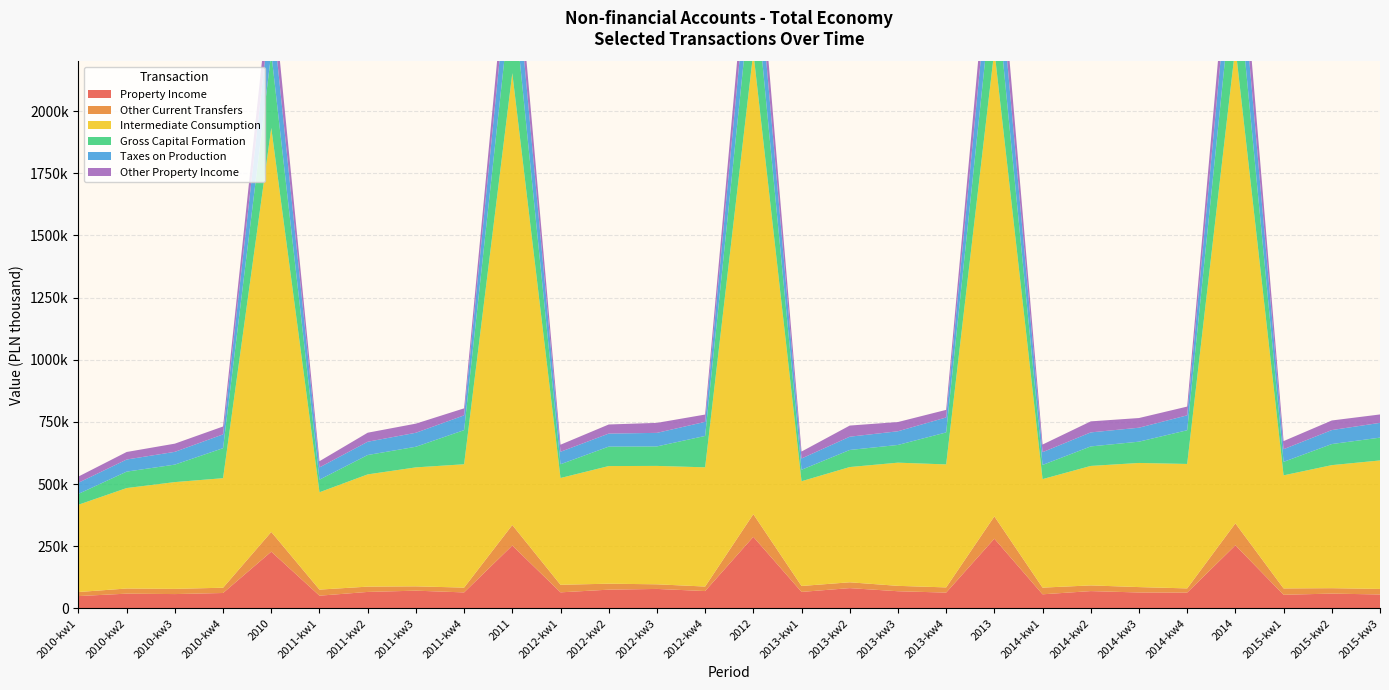

Reading left to right, what are all the values shown in this chart?

Property Income: 2010-kw1=49498	2010-kw2=59274	2010-kw3=57569	2010-kw4=61916	2010=228257	2011-kw1=51094	2011-kw2=66210	2011-kw3=71277	2011-kw4=64276	2011=252857	2012-kw1=64527	2012-kw2=75340	2012-kw3=78270	2012-kw4=69701	2012=287838	2013-kw1=66263	2013-kw2=81564	2013-kw3=68976	2013-kw4=63531	2013=280334	2014-kw1=56652	2014-kw2=69548	2014-kw3=63971	2014-kw4=63550	2014=253721	2015-kw1=54762	2015-kw2=59499	2015-kw3=55950
Other Current Transfers: 2010-kw1=16325	2010-kw2=20690	2010-kw3=20955	2010-kw4=21224	2010=79194	2011-kw1=24471	2011-kw2=21306	2011-kw3=17402	2011-kw4=19321	2011=82500	2012-kw1=30426	2012-kw2=23997	2012-kw3=18586	2012-kw4=18174	2012=91183	2013-kw1=23874	2013-kw2=23406	2013-kw3=21663	2013-kw4=20891	2013=89834	2014-kw1=26886	2014-kw2=22884	2014-kw3=21714	2014-kw4=16846	2014=88330	2015-kw1=25540	2015-kw2=21779	2015-kw3=22325
Intermediate Consumption: 2010-kw1=351144	2010-kw2=404085	2010-kw3=429484	2010-kw4=440594	2010=1625307	2011-kw1=391555	2011-kw2=451492	2011-kw3=478556	2011-kw4=496126	2011=1817729	2012-kw1=429482	2012-kw2=473155	2012-kw3=476272	2012-kw4=479546	2012=1858455	2013-kw1=421374	2013-kw2=463568	2013-kw3=495526	2013-kw4=494697	2013=1875165	2014-kw1=436450	2014-kw2=480622	2014-kw3=499311	2014-kw4=500553	2014=1916936	2015-kw1=454849	2015-kw2=494963	2015-kw3=516838
Gross Capital Formation: 2010-kw1=43729	2010-kw2=66071	2010-kw3=70355	2010-kw4=120733	2010=300888	2011-kw1=50661	2011-kw2=77892	2011-kw3=82966	2011-kw4=137319	2011=348838	2012-kw1=55335	2012-kw2=78191	2012-kw3=78405	2012-kw4=126236	2012=338167	2013-kw1=46063	2013-kw2=68683	2013-kw3=71244	2013-kw4=128637	2013=314627	2014-kw1=57000	2014-kw2=78432	2014-kw3=85618	2014-kw4=135634	2014=356684	2015-kw1=54205	2015-kw2=84821	2015-kw3=91718
Taxes on Production: 2010-kw1=44761	2010-kw2=48759	2010-kw3=51350	2010-kw4=55519	2010=200389	2011-kw1=49276	2011-kw2=53431	2011-kw3=56264	2011-kw4=59372	2011=218343	2012-kw1=50175	2012-kw2=52440	2012-kw3=54491	2012-kw4=56665	2012=213771	2013-kw1=45405	2013-kw2=53360	2013-kw3=55077	2013-kw4=60216	2013=214058	2014-kw1=51351	2014-kw2=56435	2014-kw3=56148	2014-kw4=59940	2014=223874	2015-kw1=50981	2015-kw2=56228	2015-kw3=59441
Other Property Income: 2010-kw1=24924	2010-kw2=30256	2010-kw3=32957	2010-kw4=31745	2010=119882	2011-kw1=25018	2011-kw2=36334	2011-kw3=36688	2011-kw4=28283	2011=126323	2012-kw1=28472	2012-kw2=36625	2012-kw3=40189	2012-kw4=29389	2012=134675	2013-kw1=27892	2013-kw2=44822	2013-kw3=37108	2013-kw4=30578	2013=140400	2014-kw1=30685	2014-kw2=44396	2014-kw3=38927	2014-kw4=35235	2014=149243	2015-kw1=32606	2015-kw2=38558	2015-kw3=33817